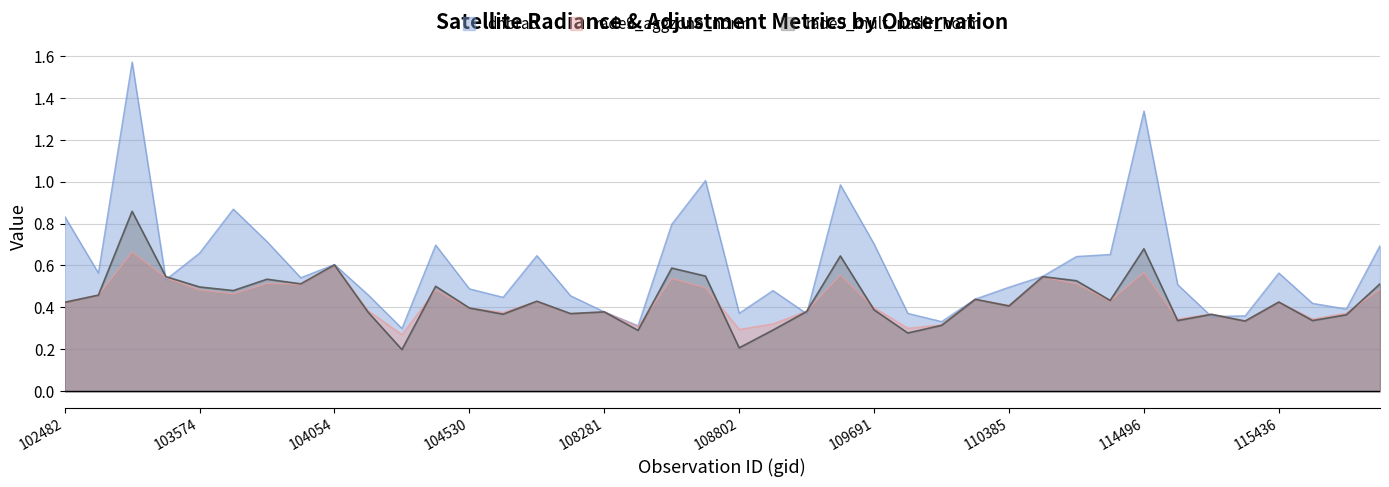

What is the difference between the second highest and second lowest values in the dnbrad series?

1.0